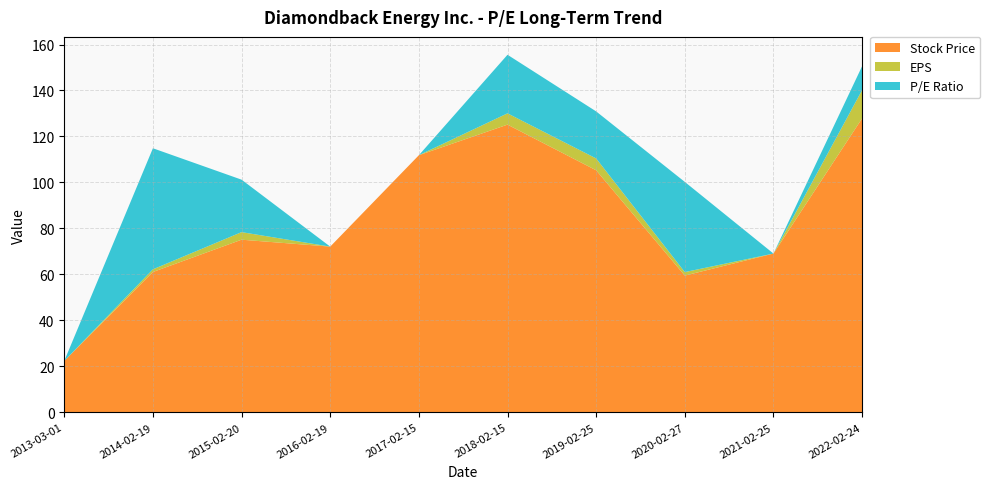

Reading right to left, transcribe all the data shown in this chart.

Stock Price: 2022-02-24=127.9	2021-02-25=69.1	2020-02-27=59.5	2019-02-25=105.3	2018-02-15=125.2	2017-02-15=111.8	2016-02-19=72.1	2015-02-20=75.1	2014-02-19=61.0	2013-03-01=22.3
EPS: 2022-02-24=12.3	2021-02-25=-28.6	2020-02-27=1.5	2019-02-25=5.1	2018-02-15=4.9	2017-02-15=-1.8	2016-02-19=-7.7	2015-02-20=3.3	2014-02-19=1.2	2013-03-01=-1.0
P/E Ratio: 2022-02-24=10.4	2021-02-25=0.0	2020-02-27=39.2	2019-02-25=20.5	2018-02-15=25.5	2017-02-15=0.0	2016-02-19=0.0	2015-02-20=22.8	2014-02-19=52.7	2013-03-01=0.0